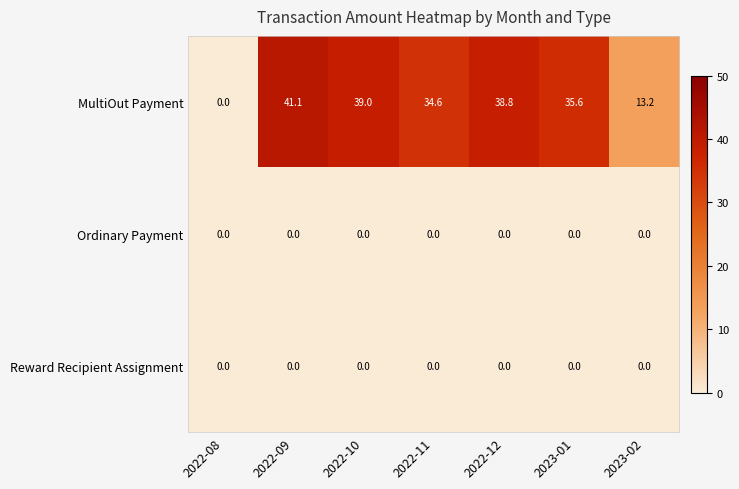

What is the greatest value displayed?

41.1